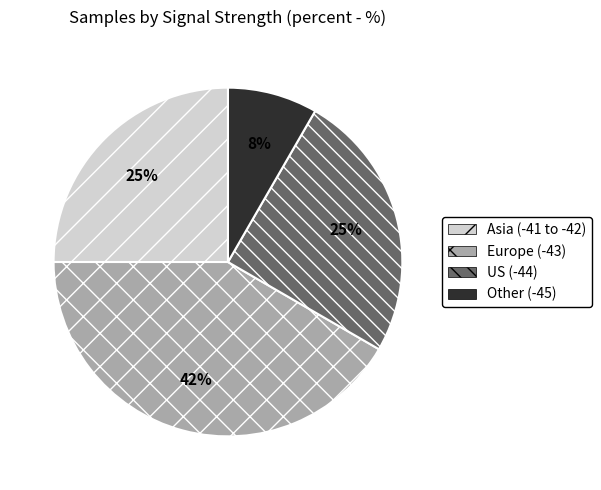

Which has a higher value, Europe (-43) or Other (-45)?

Europe (-43)